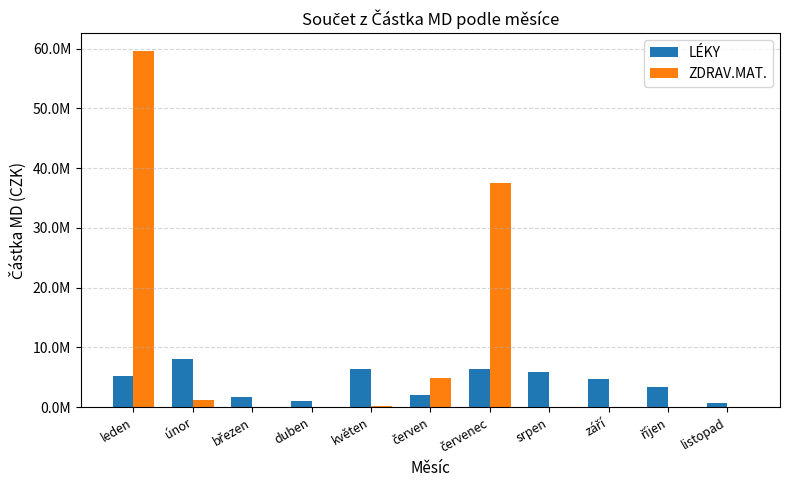

Which series has the largest range (max minus min)?

ZDRAV.MAT.